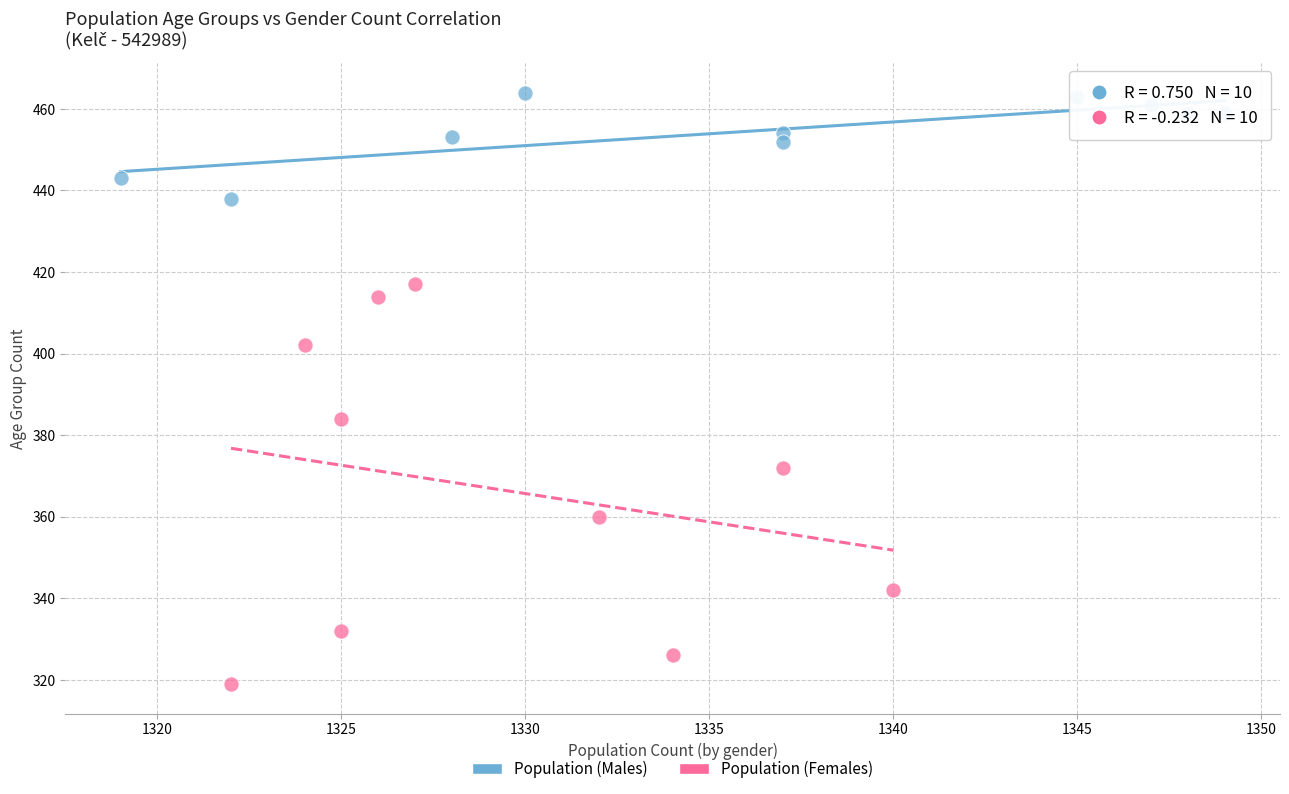

Which series contains the highest Y value?

Population (Males)